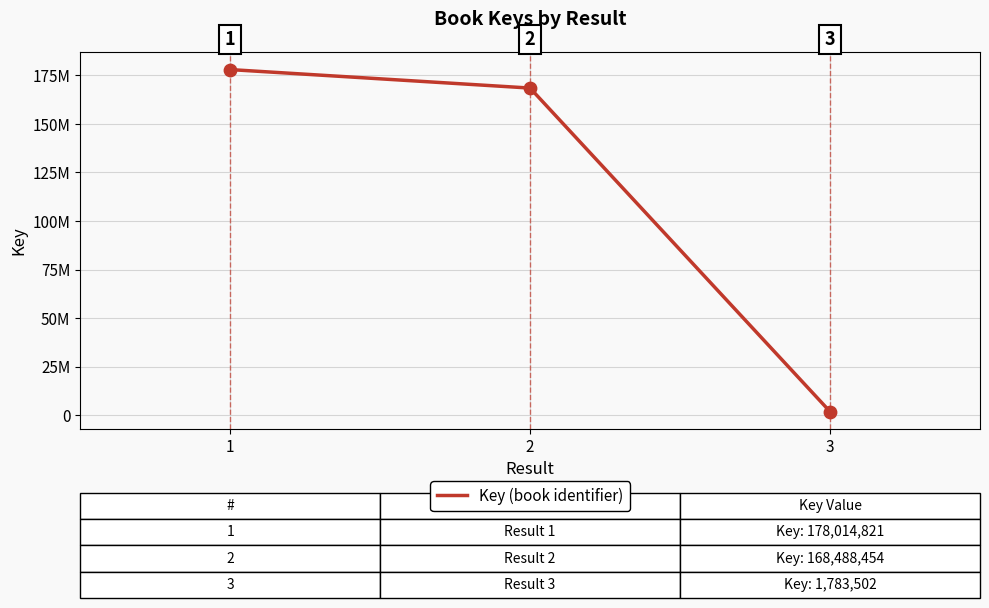

What is the ratio of the value at 2 to the value at 3?

94.5